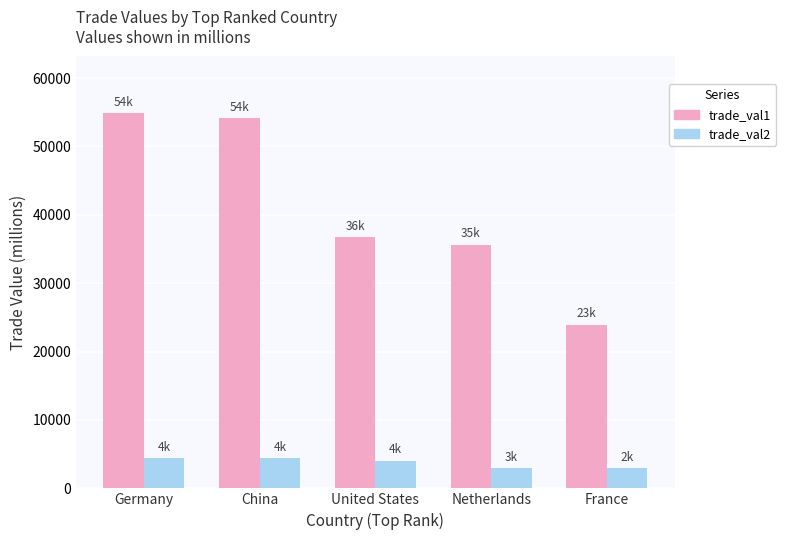

How many values in the trade_val1 series are below 36722?

2